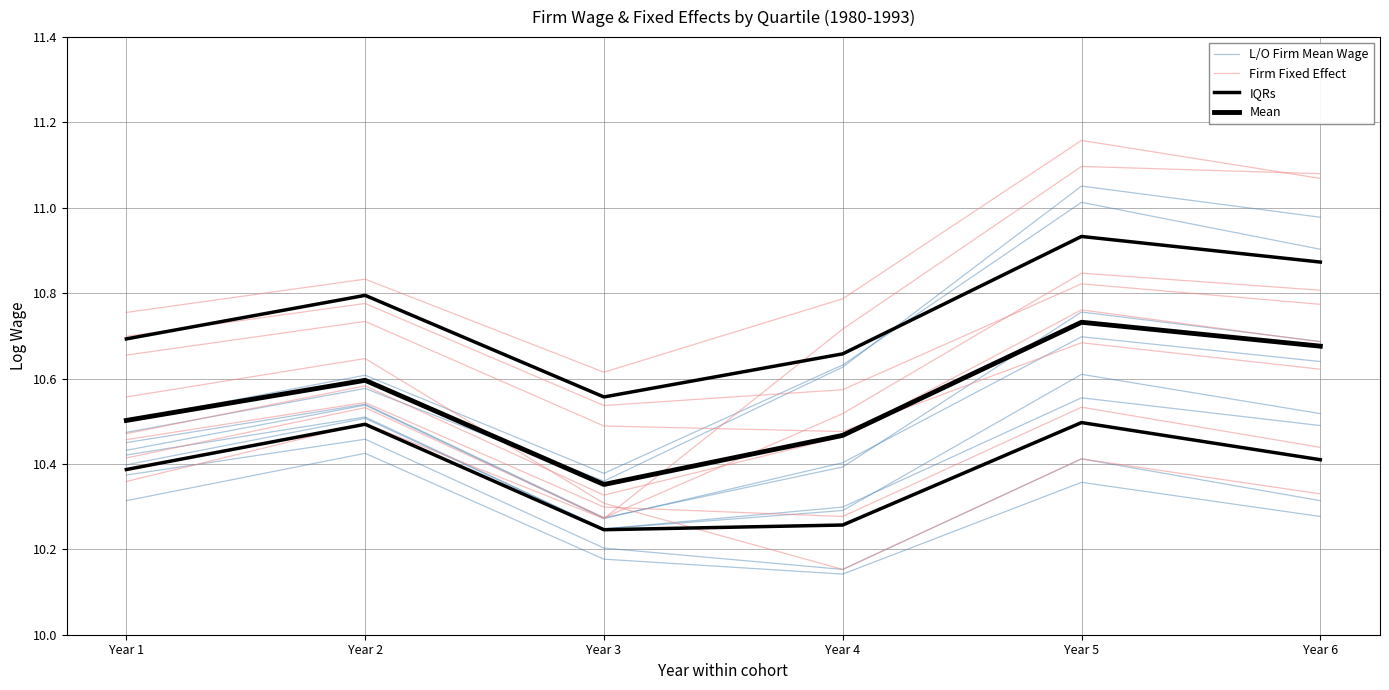

True or false: Mean and L/O Firm Mean Wage intersect in this chart.

False